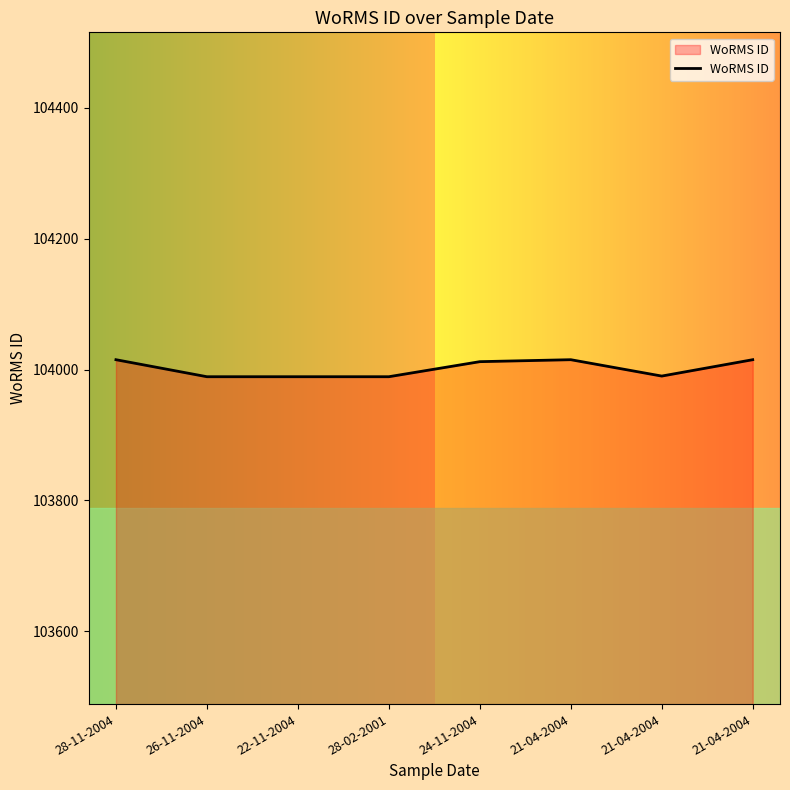

Where is the first local minimum?

21-04-2004